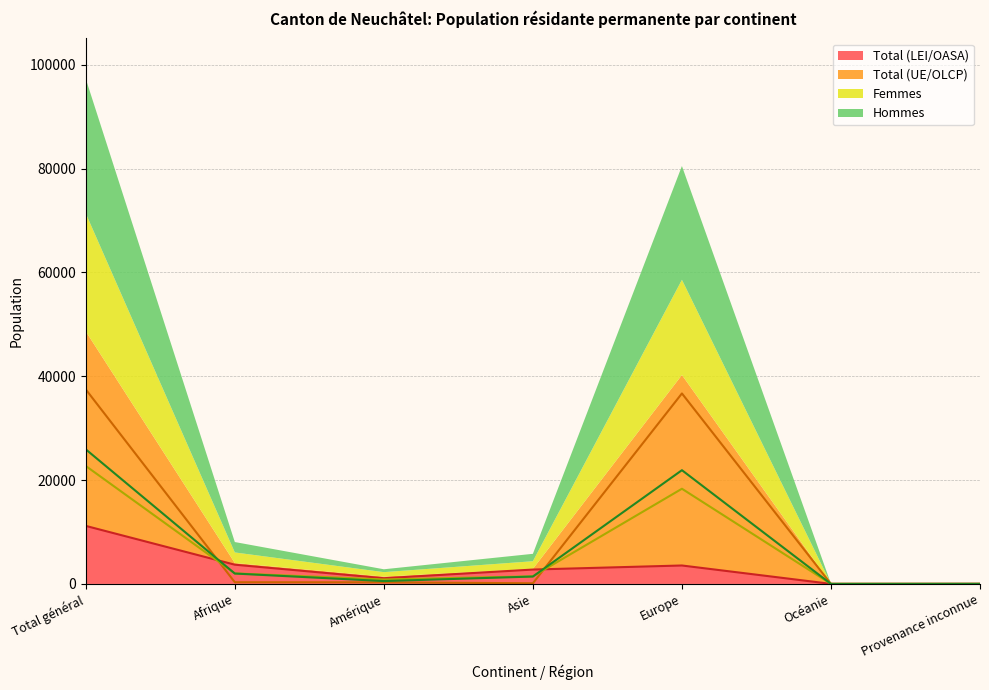

At which label is Hommes closest to 12967?

Europe